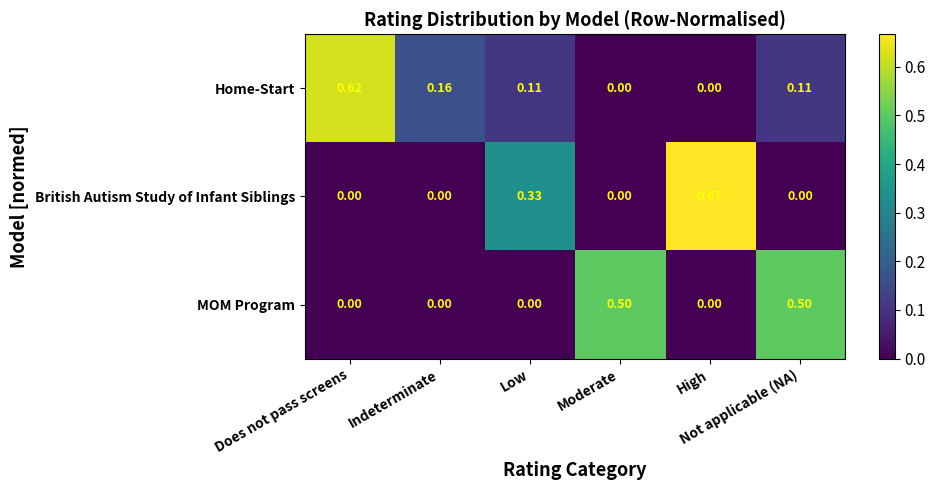

List the series in order of their peak value, lowest first.

MOM Program, Home-Start, British Autism Study of Infant Siblings